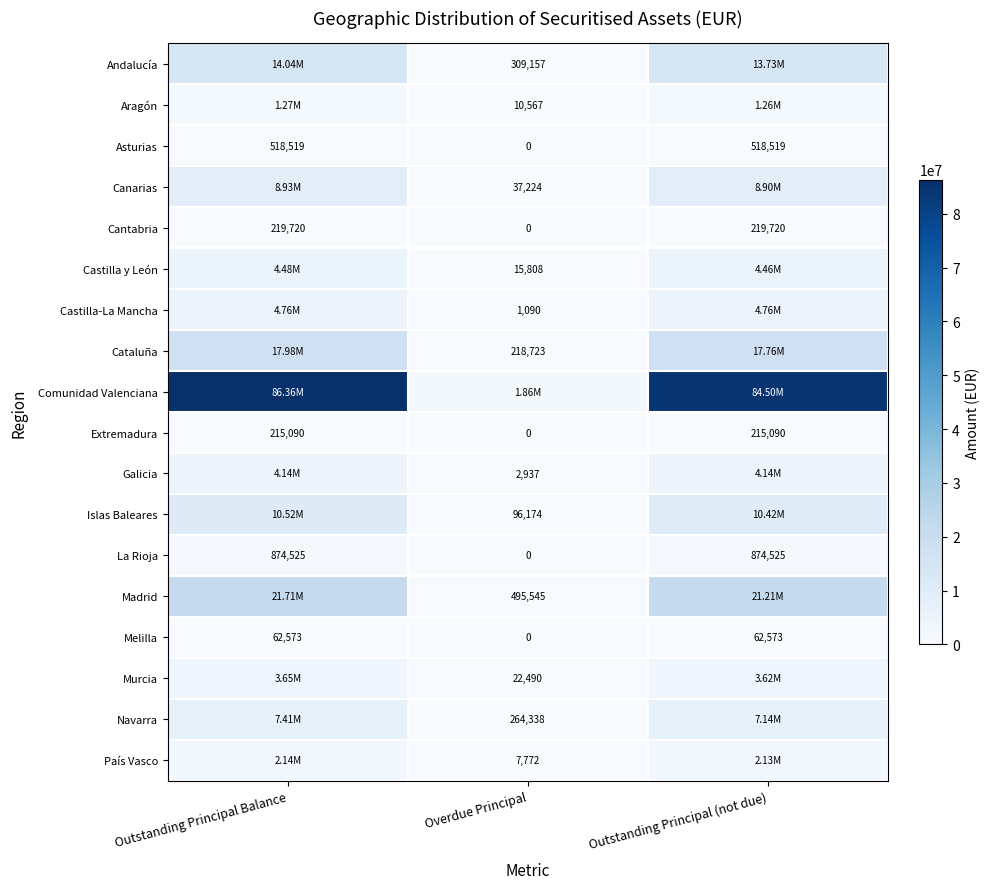

What is the difference between the highest and lowest values at Overdue Principal?

1856143.1